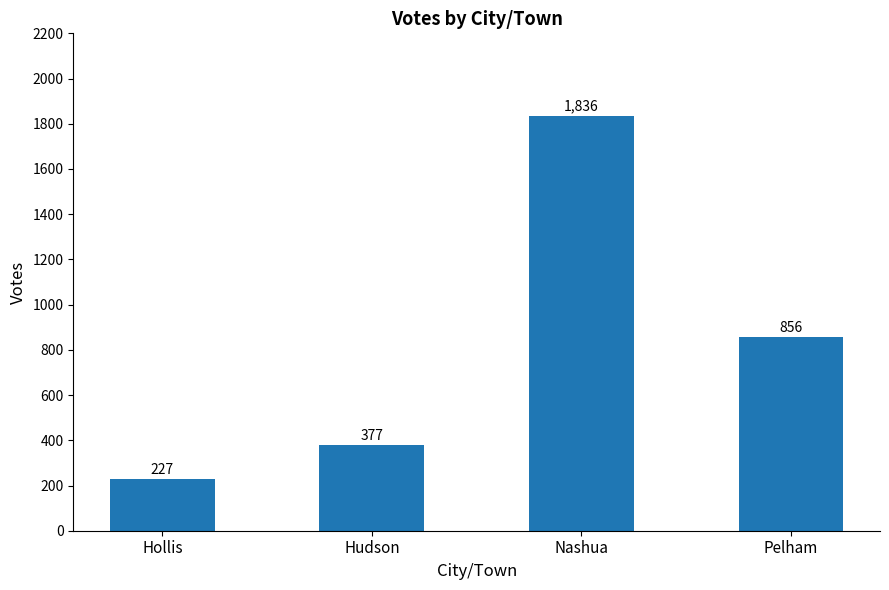

Reading left to right, transcribe all the data shown in this chart.

227	377	1836	856